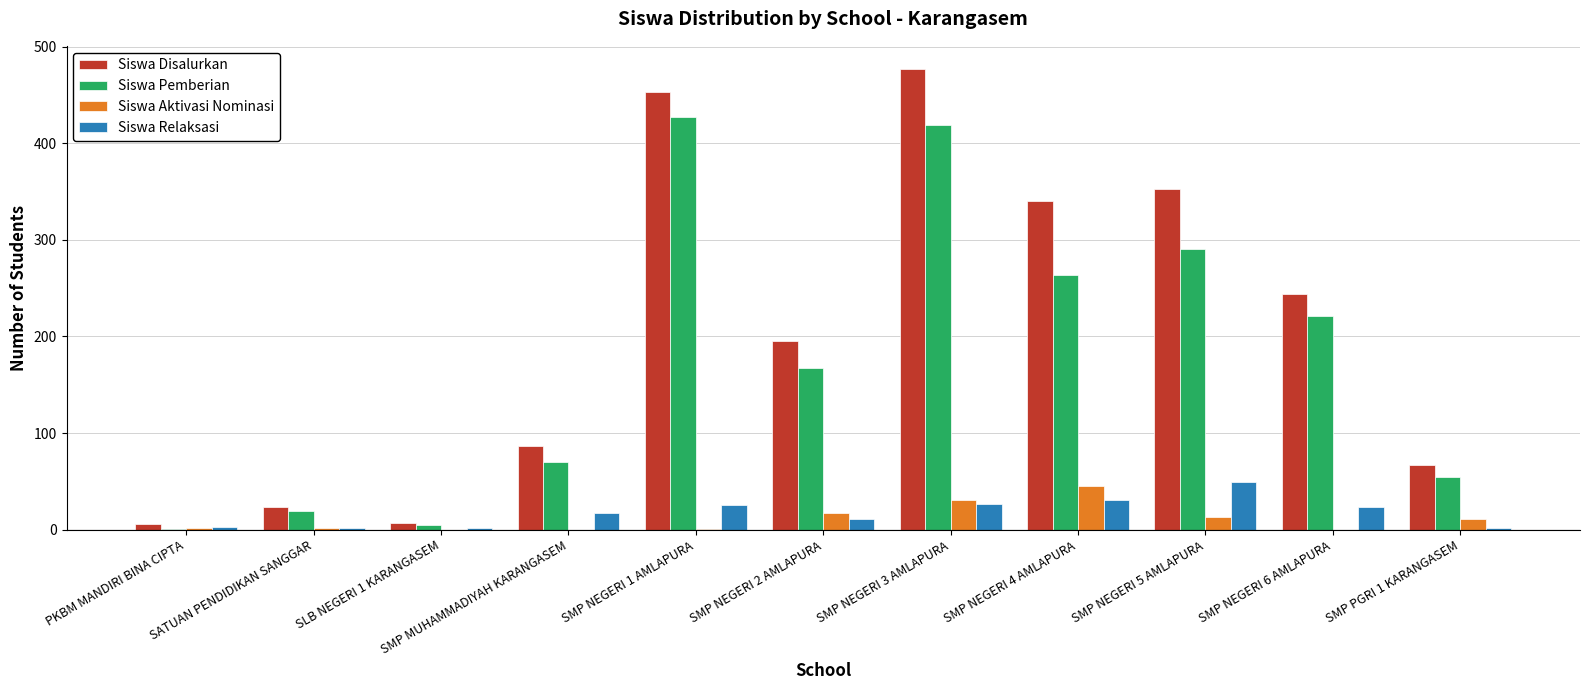

What is the sum of all Siswa Disalurkan values?

2252